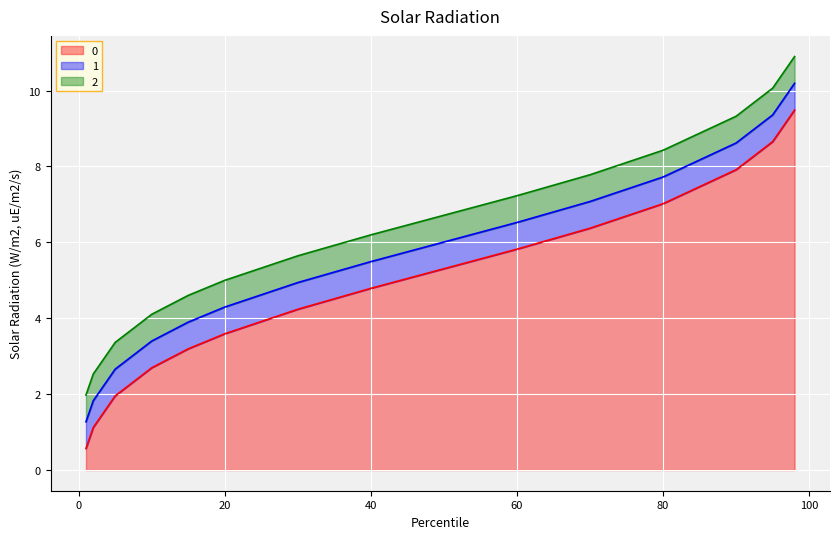

Is it true that 1 equals 3.0 at 40?

False